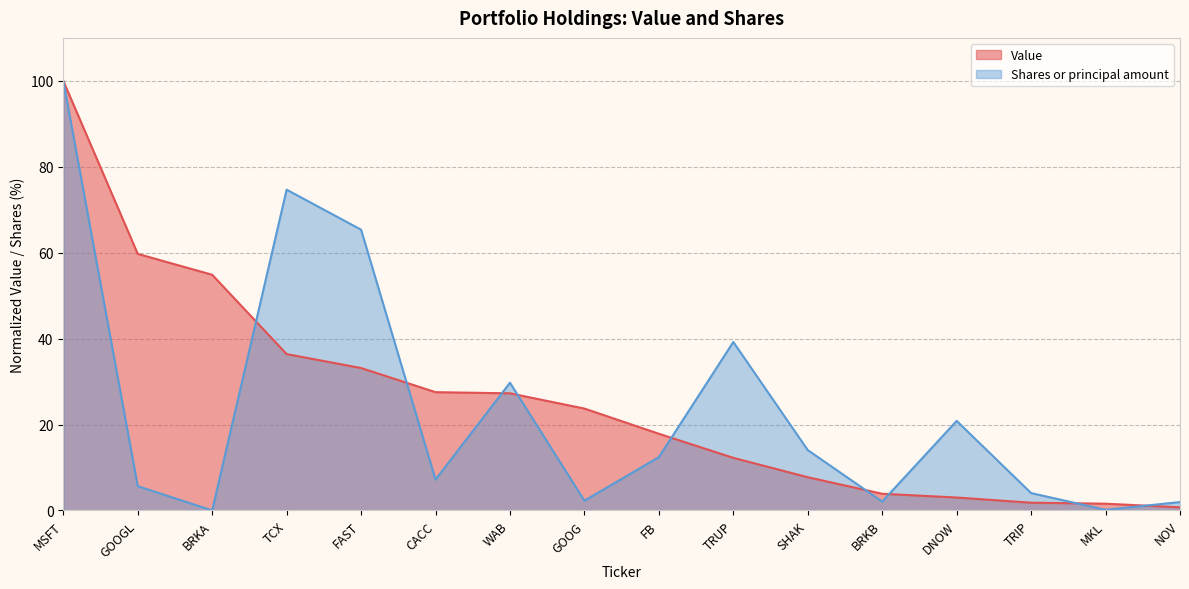

Is it true that Shares or principal amount equals 2.0 at NOV?

True